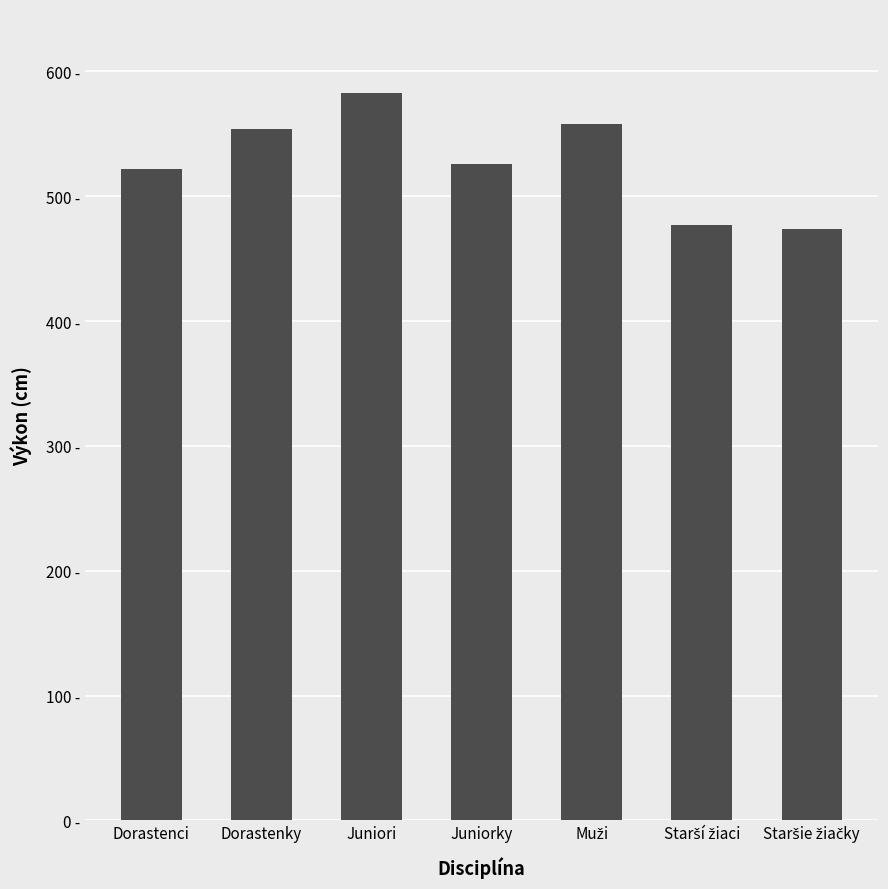

Reading left to right, what are all the values shown in this chart?

522	554	583	526	558	477	474